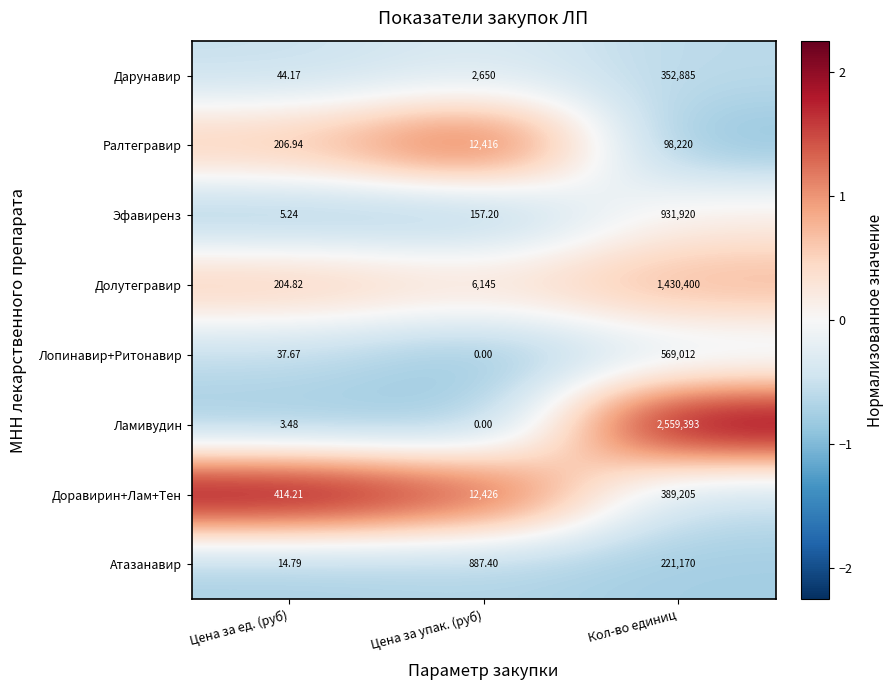

Is the value of Долутегравир at Кол-во единиц greater than the value of Доравирин+Лам+Тен at Цена за ед. (руб)?

Yes